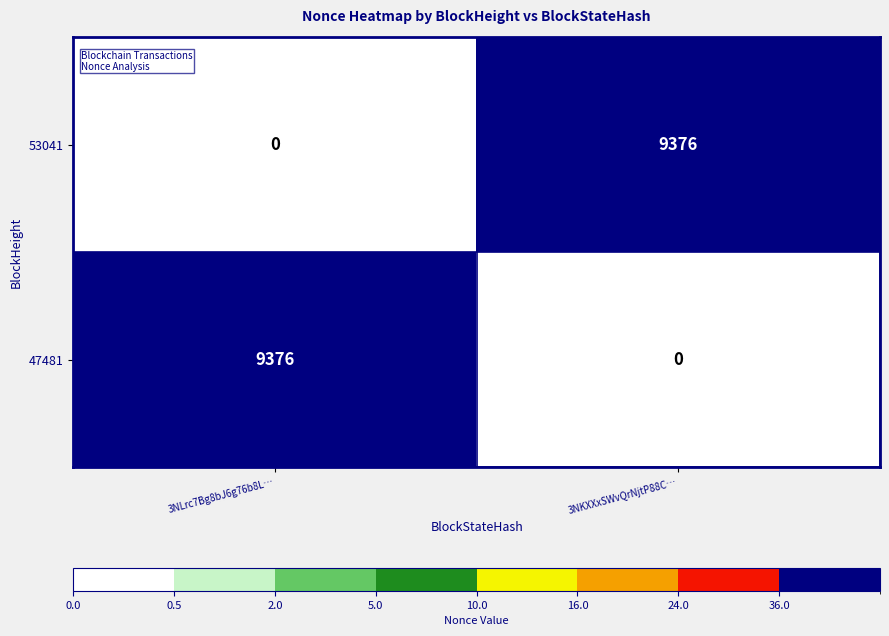

What is the difference between the highest and lowest values at 3NKXXxSWvQrNjtP88C…?

9376